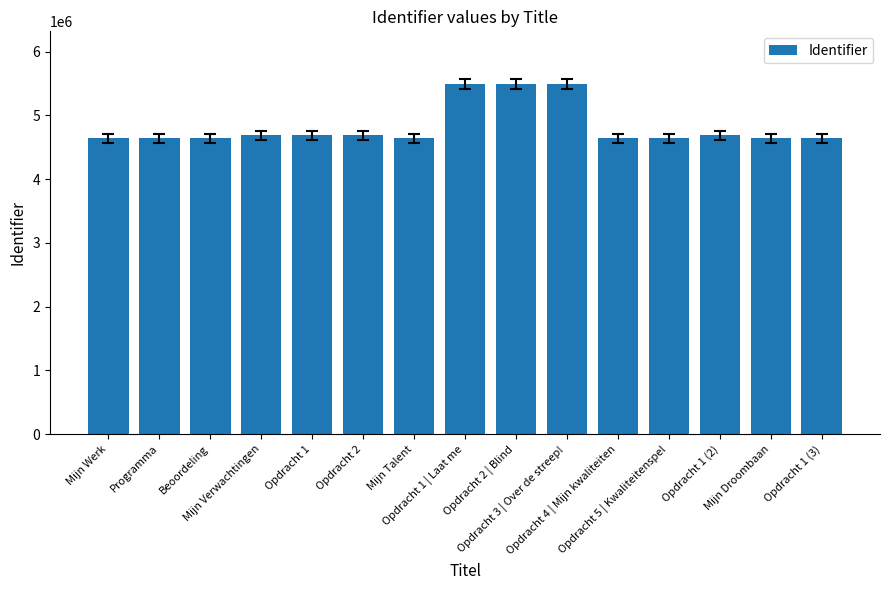

What is the difference between the second highest and minimum values?

856155